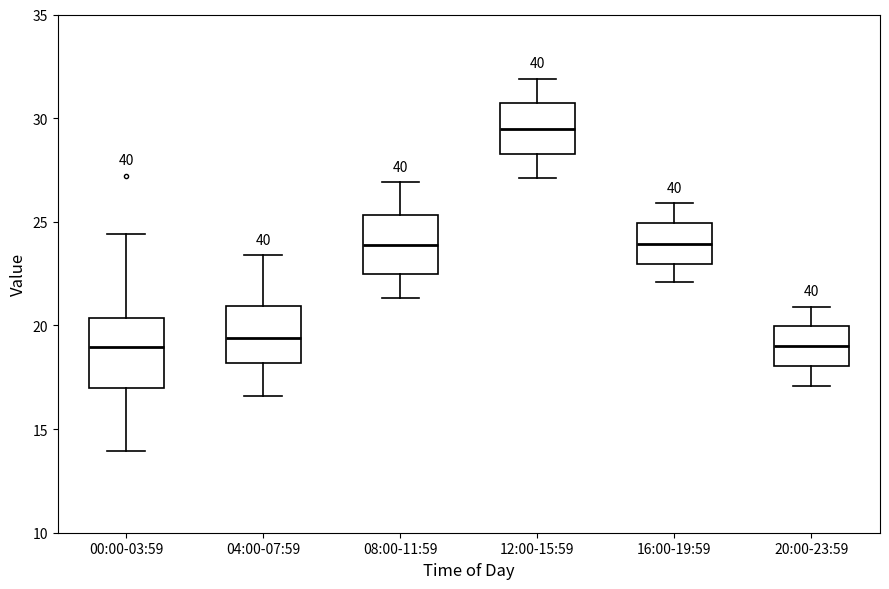

Where does the median line of the box for 16:00-19:59 sit on the y-axis? The values are not printed on the chart, so give them approximately, as read against the axis.

24.0